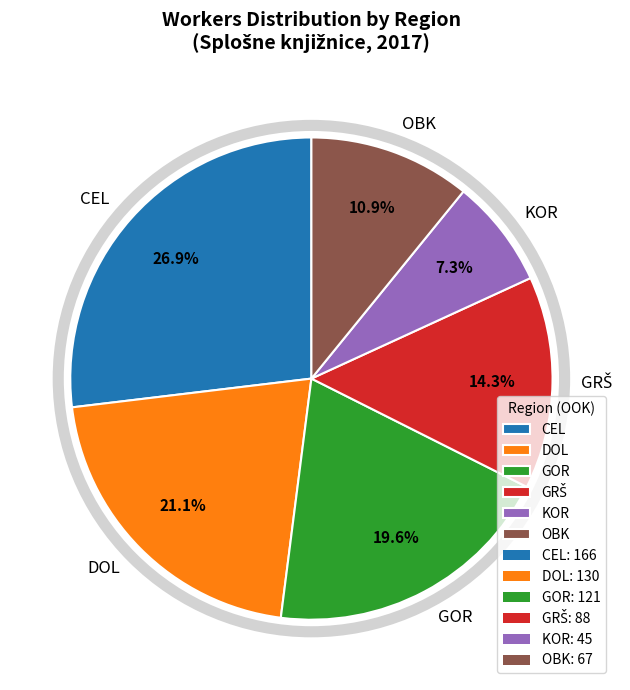

What is the largest slice in the pie chart?

CEL